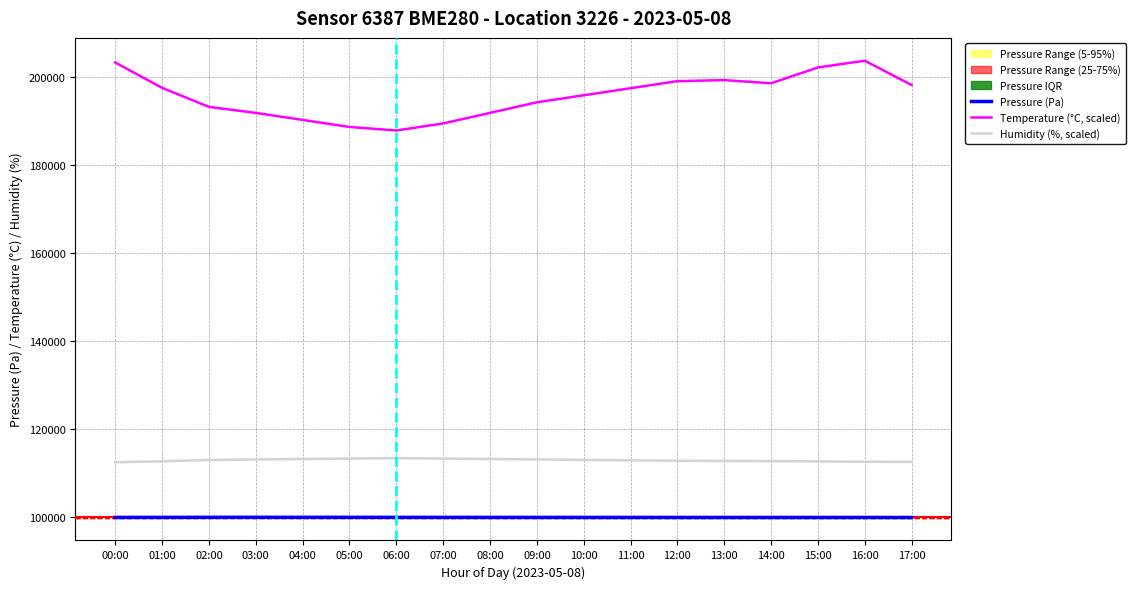

Reading left to right, list all the values displayed in this chart.

Pressure (Pa): 00:00=99937.0	01:00=99944.1	02:00=99957.2	03:00=99960.0	04:00=99958.0	05:00=99955.0	06:00=99950.0	07:00=99945.0	08:00=99940.0	09:00=99938.0	10:00=99936.0	11:00=99934.0	12:00=99932.0	13:00=99930.0	14:00=99928.0	15:00=99926.0	16:00=99924.0	17:00=99920.5
Temperature (°C, scaled): 00:00=203240.0	01:00=197480.0	02:00=193160.0	03:00=191800.0	04:00=190200.0	05:00=188600.0	06:00=187800.0	07:00=189400.0	08:00=191800.0	09:00=194200.0	10:00=195800.0	11:00=197400.0	12:00=199000.0	13:00=199240.0	14:00=198520.0	15:00=202120.0	16:00=203640.0	17:00=198120.0
Humidity (%, scaled): 00:00=112474.0	01:00=112674.0	02:00=112984.0	03:00=113100.0	04:00=113200.0	05:00=113300.0	06:00=113400.0	07:00=113300.0	08:00=113200.0	09:00=113100.0	10:00=113000.0	11:00=112900.0	12:00=112800.0	13:00=112754.0	14:00=112722.0	15:00=112660.0	16:00=112586.0	17:00=112538.0